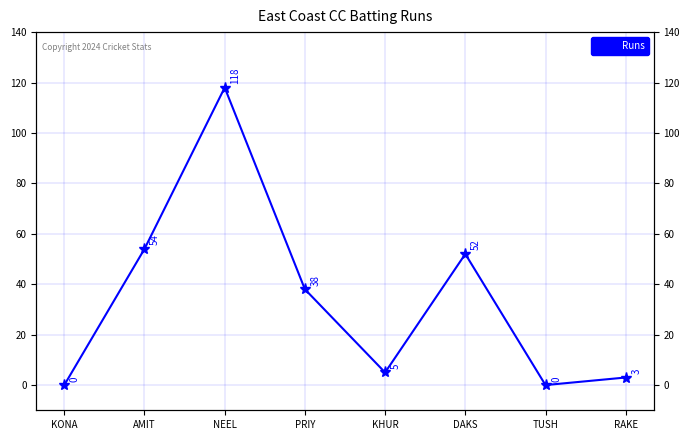

How many data points are less than 38?

4